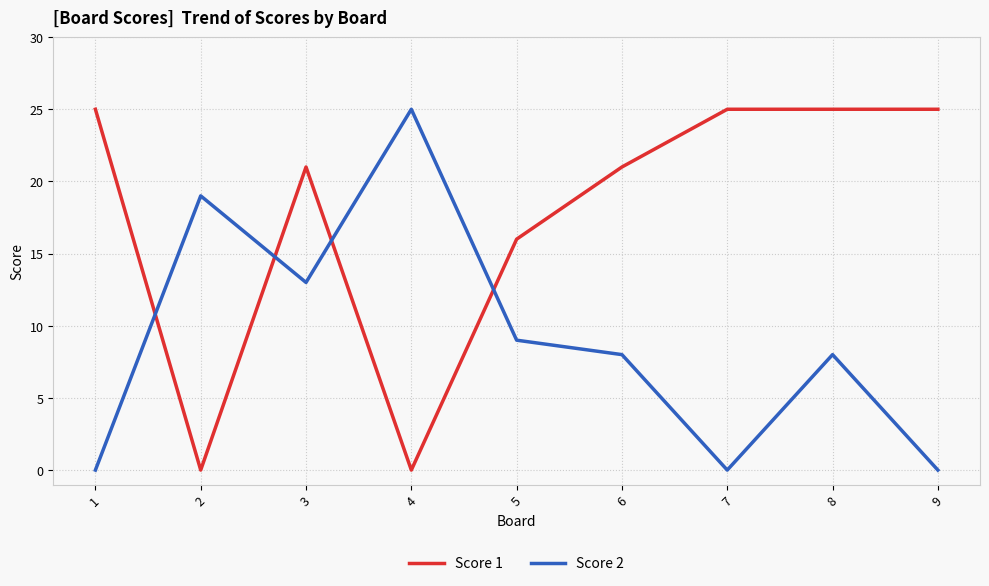

What is the difference between the Score 2 values at 9 and 4?

25